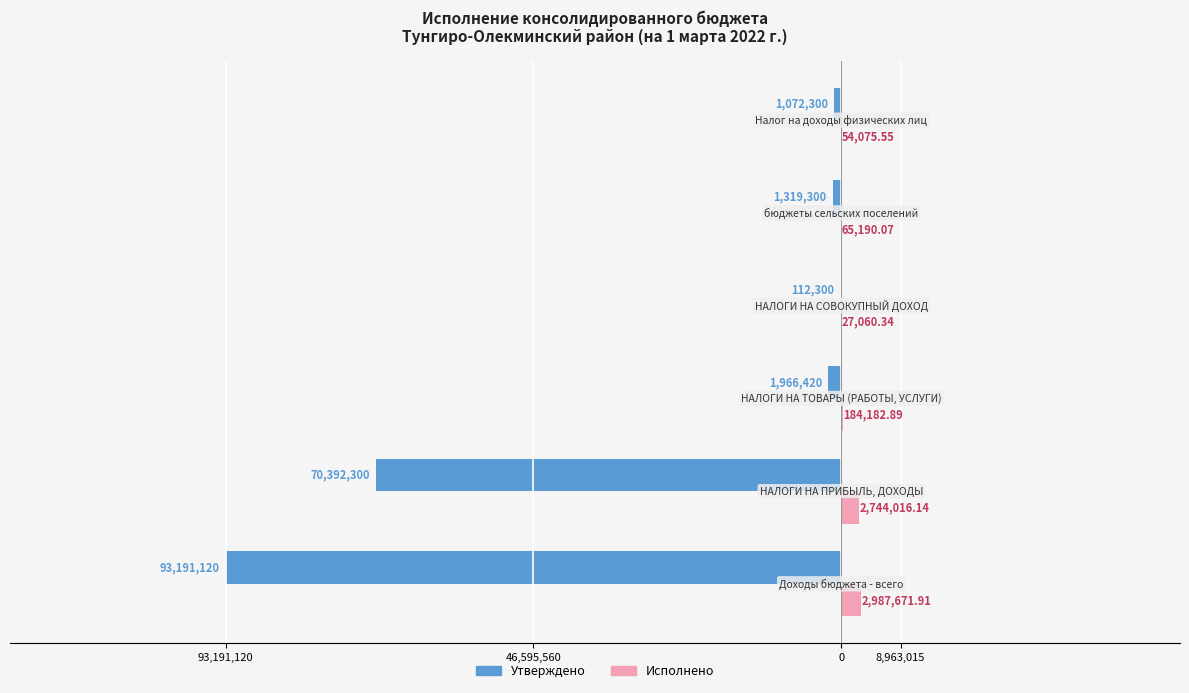

What is the maximum value shown in the chart?

2987671.9